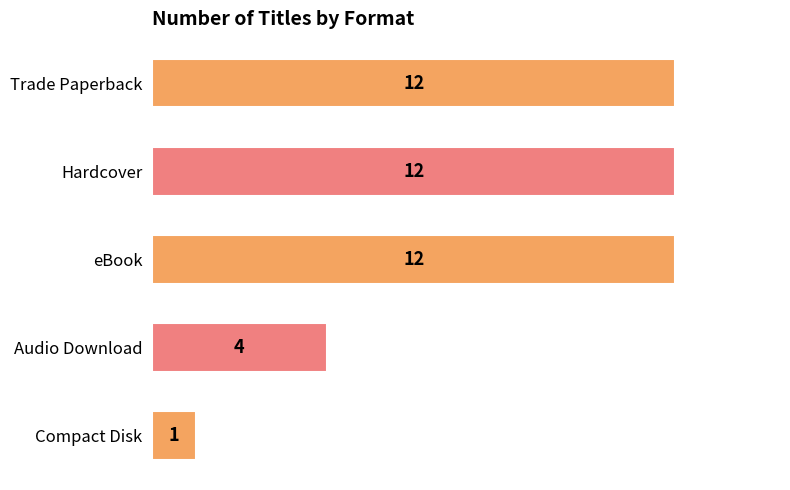

Between Compact Disk and Hardcover, which is larger?

Hardcover